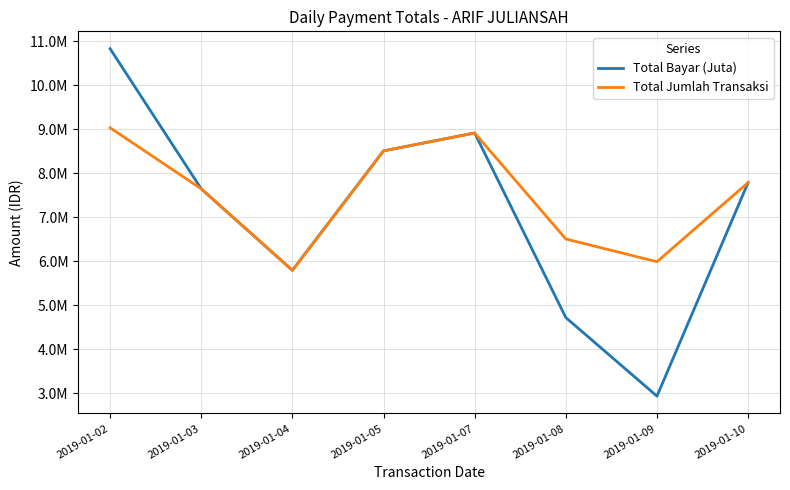

List the series in order of their peak value, highest first.

Total Bayar (Juta), Total Jumlah Transaksi